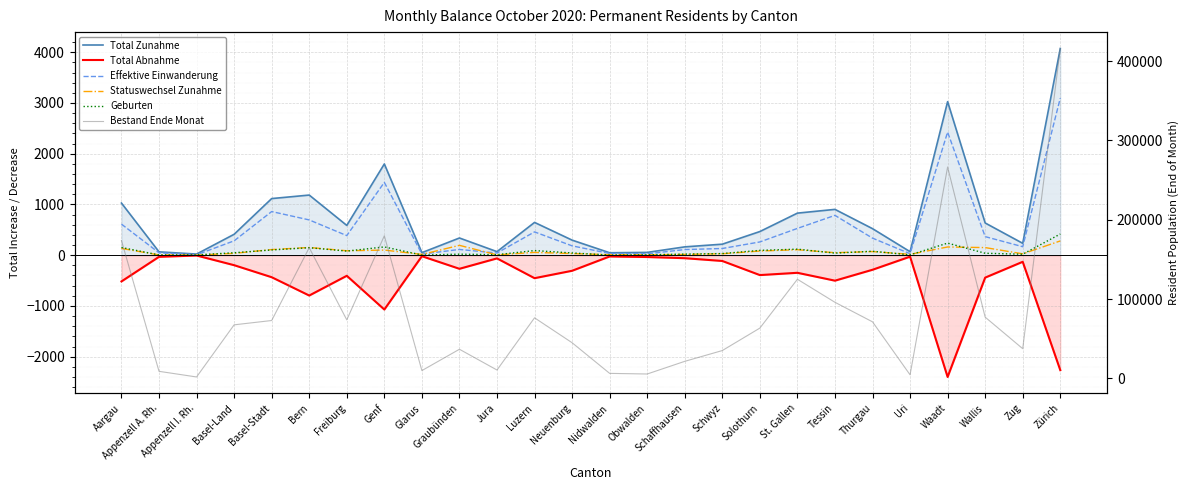

Count the number of categories in the chart.

26